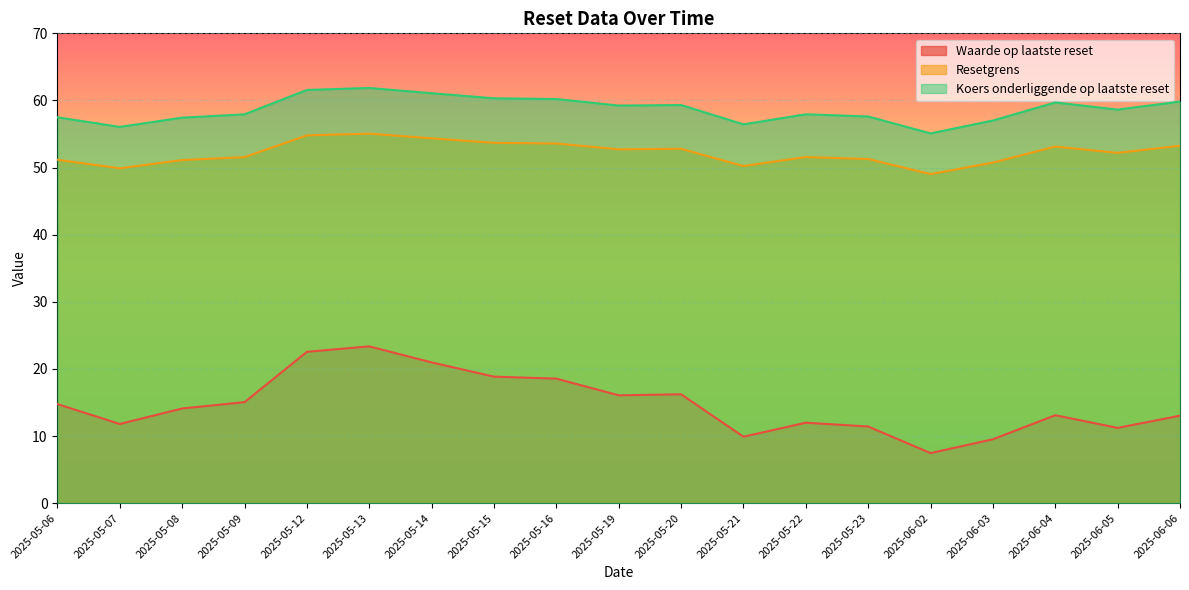

Which label corresponds to the smallest value in the chart?

2025-06-02